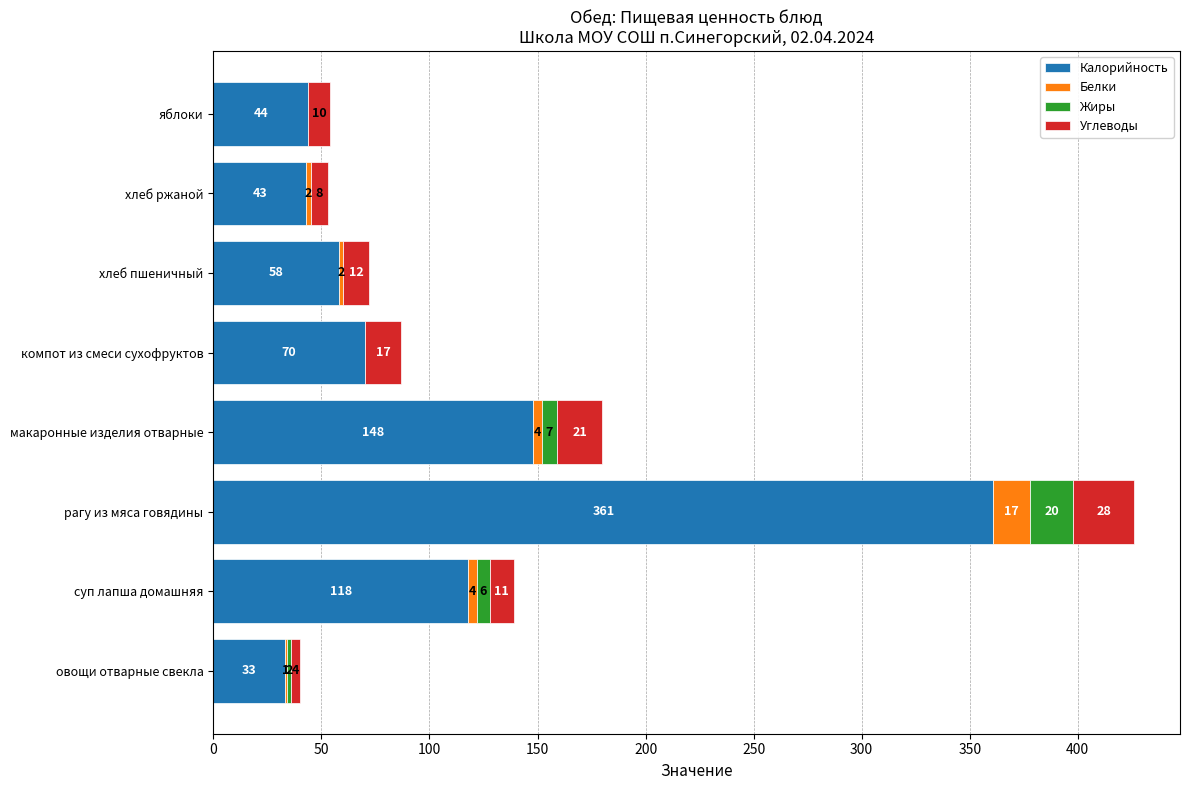

The value of Калорийность at рагу из мяса говядины is 361. True or false?

True